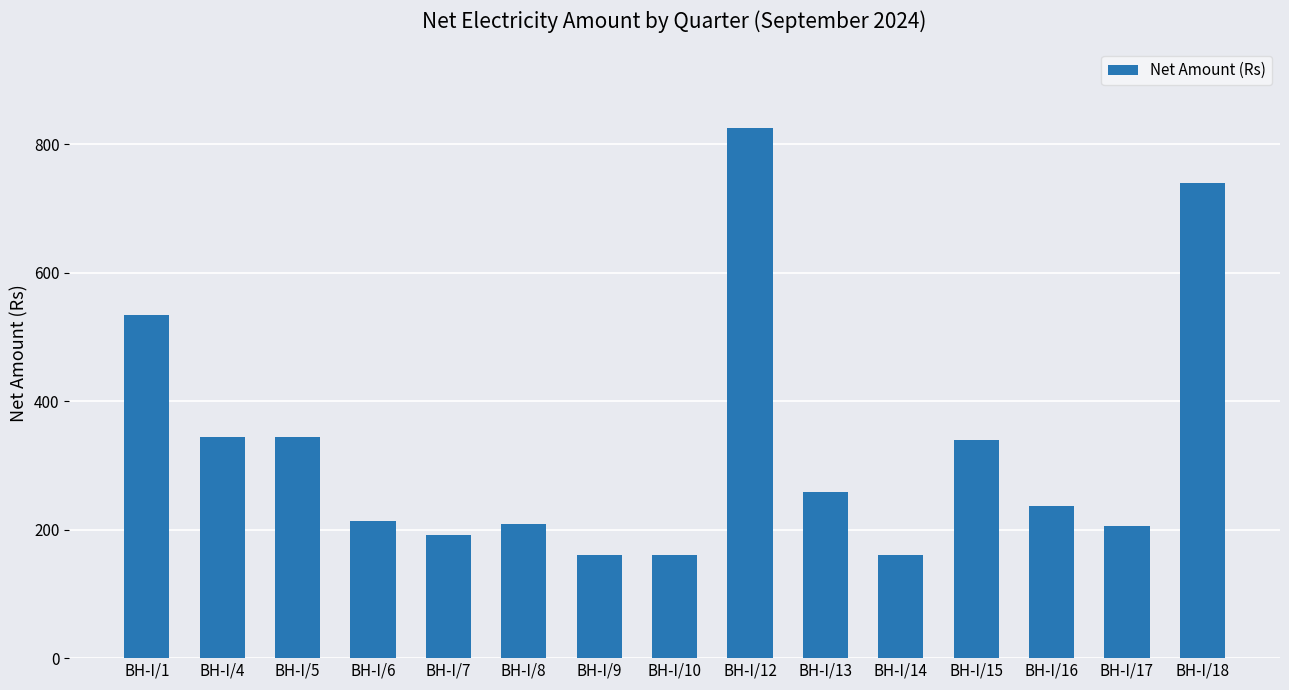

What is the value of the 10th bar from the left?

259.0